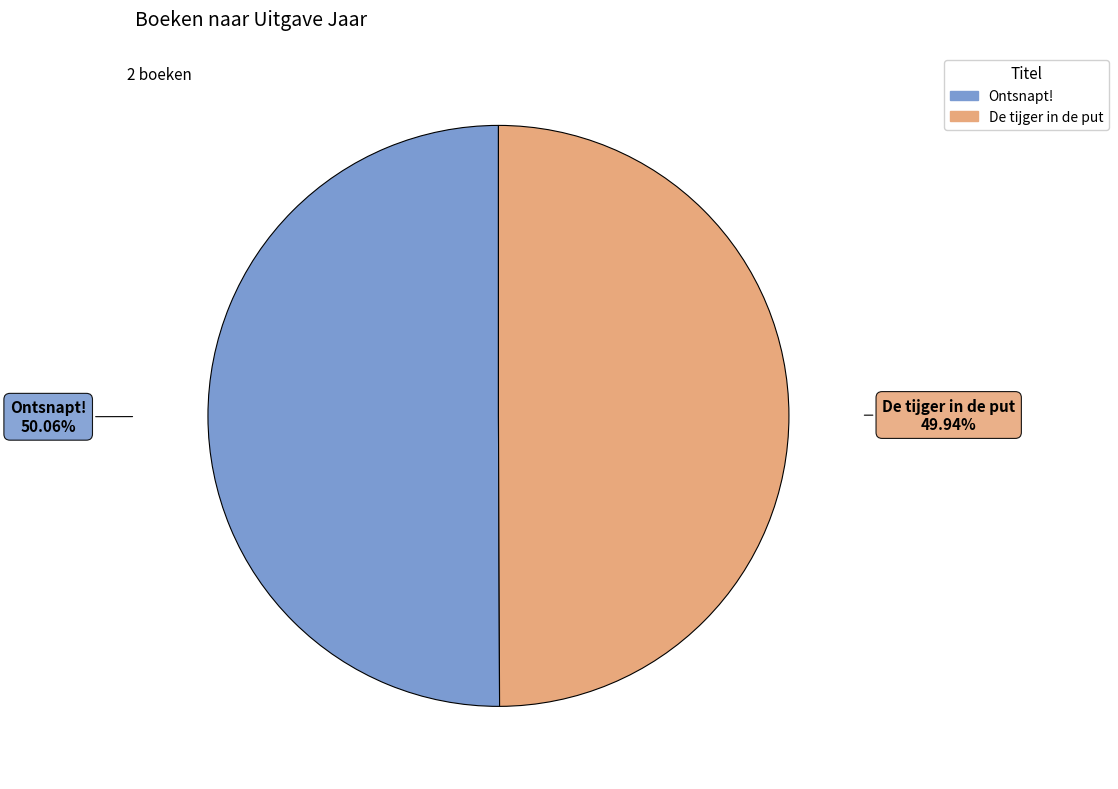

What portion of the pie excludes De tijger in de put?

50.1%